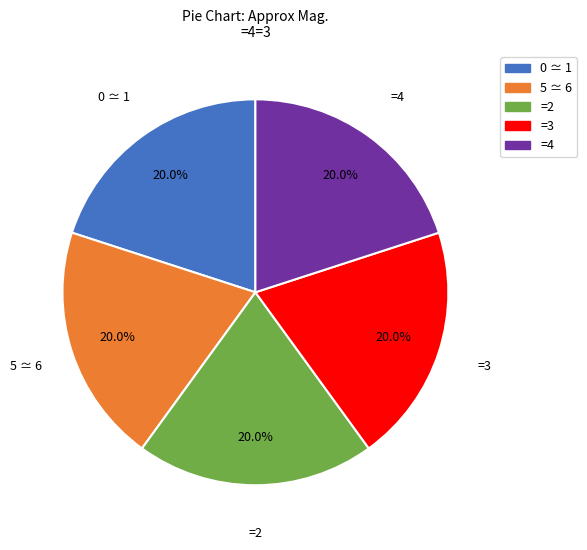

Is =4 the majority of the pie?

No